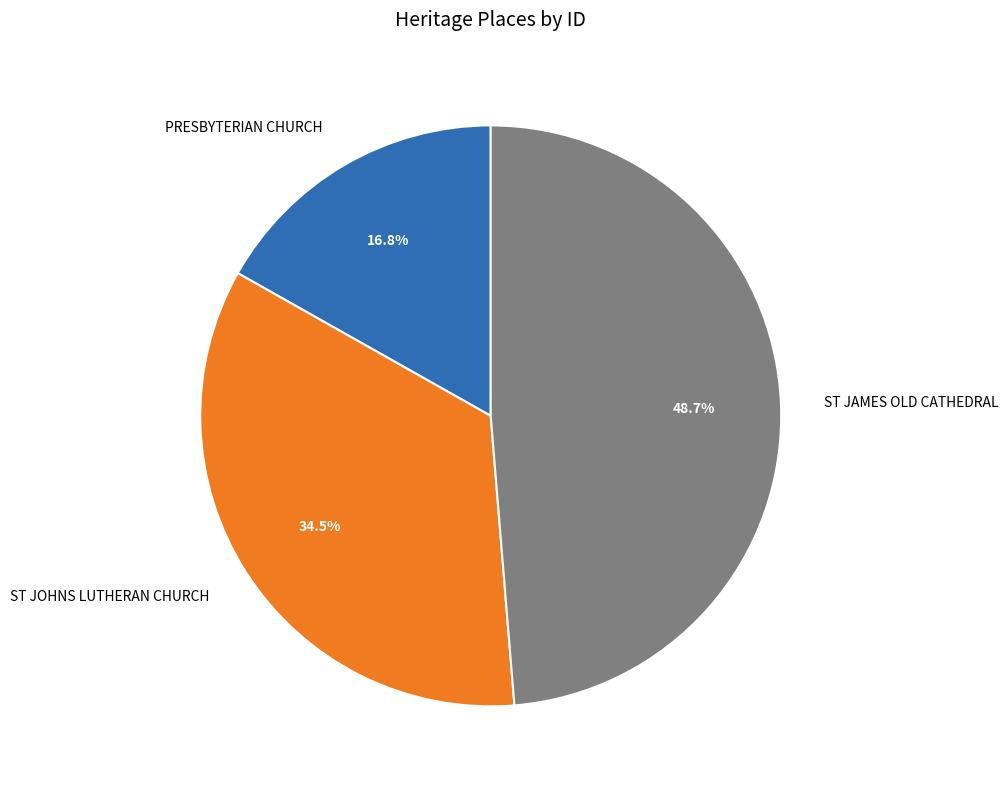

Combined, do PRESBYTERIAN CHURCH and ST JAMES OLD CATHEDRAL account for over 50%?

Yes